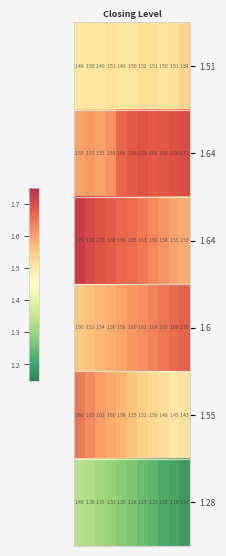

What is the smallest value displayed?

1.1